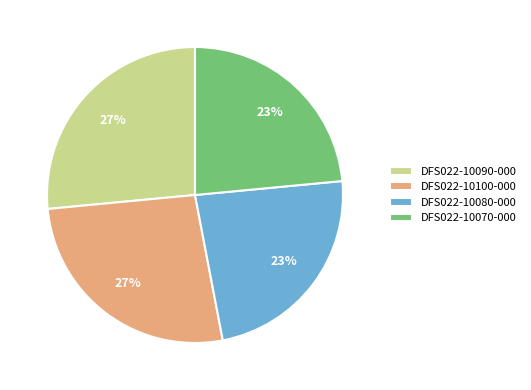

Between DFS022-10070-000 and DFS022-10100-000, which is larger?

DFS022-10100-000